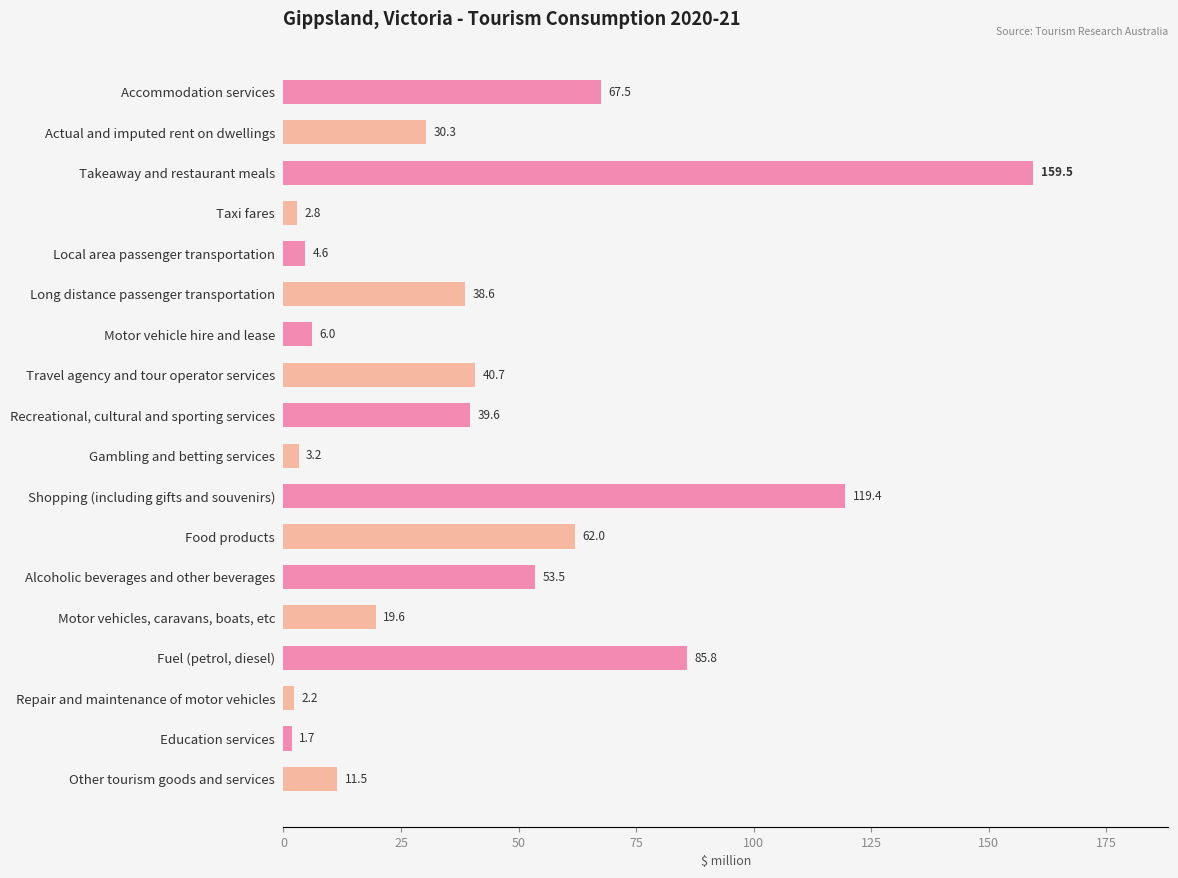

Reading bottom to top, what are all the values shown in this chart?

Other tourism goods and services=11.5	Education services=1.7	Repair and maintenance of motor vehicles=2.2	Fuel (petrol, diesel)=85.8	Motor vehicles, caravans, boats, etc=19.6	Alcoholic beverages and other beverages=53.5	Food products=62.0	Shopping (including gifts and souvenirs)=119.4	Gambling and betting services=3.2	Recreational, cultural and sporting services=39.6	Travel agency and tour operator services=40.7	Motor vehicle hire and lease=6.0	Long distance passenger transportation=38.6	Local area passenger transportation=4.6	Taxi fares=2.8	Takeaway and restaurant meals=159.5	Actual and imputed rent on dwellings=30.3	Accommodation services=67.5